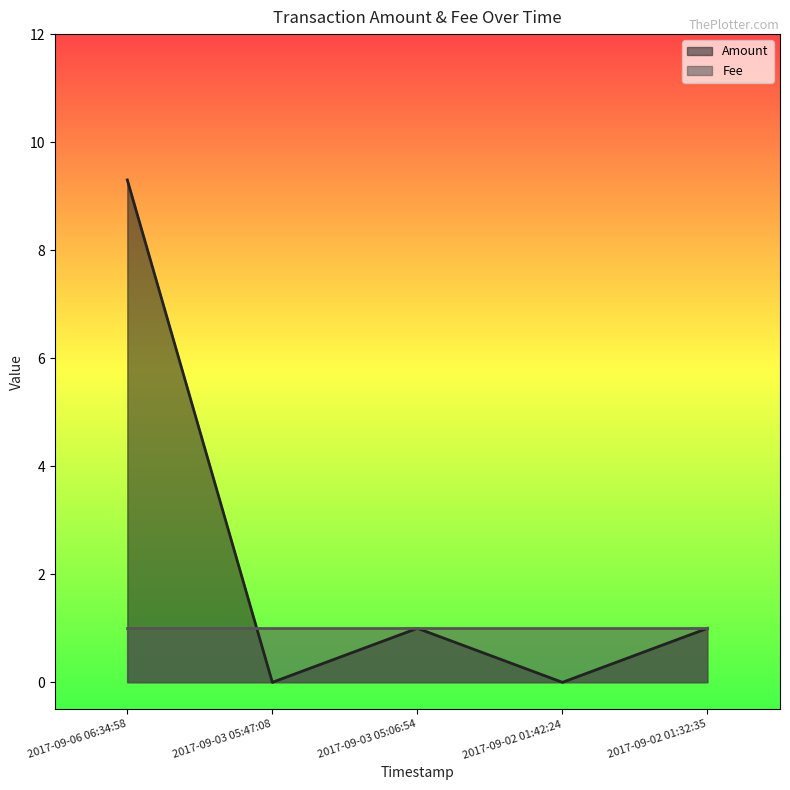

What is the difference between the maximum and second lowest values?

9.3